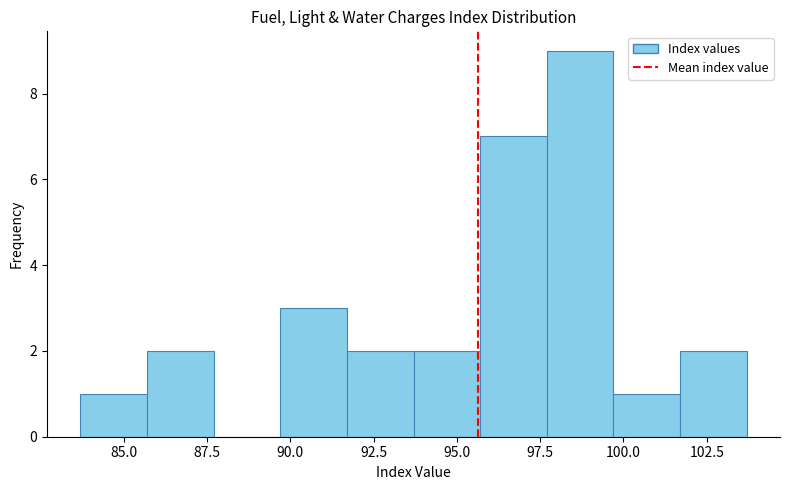

What is the height of the bar covering 91.7 to 93.7 on the x-axis? Neither the bar edges nor the heights are printed on the chart, so give them approximately, as read against the axes.

2